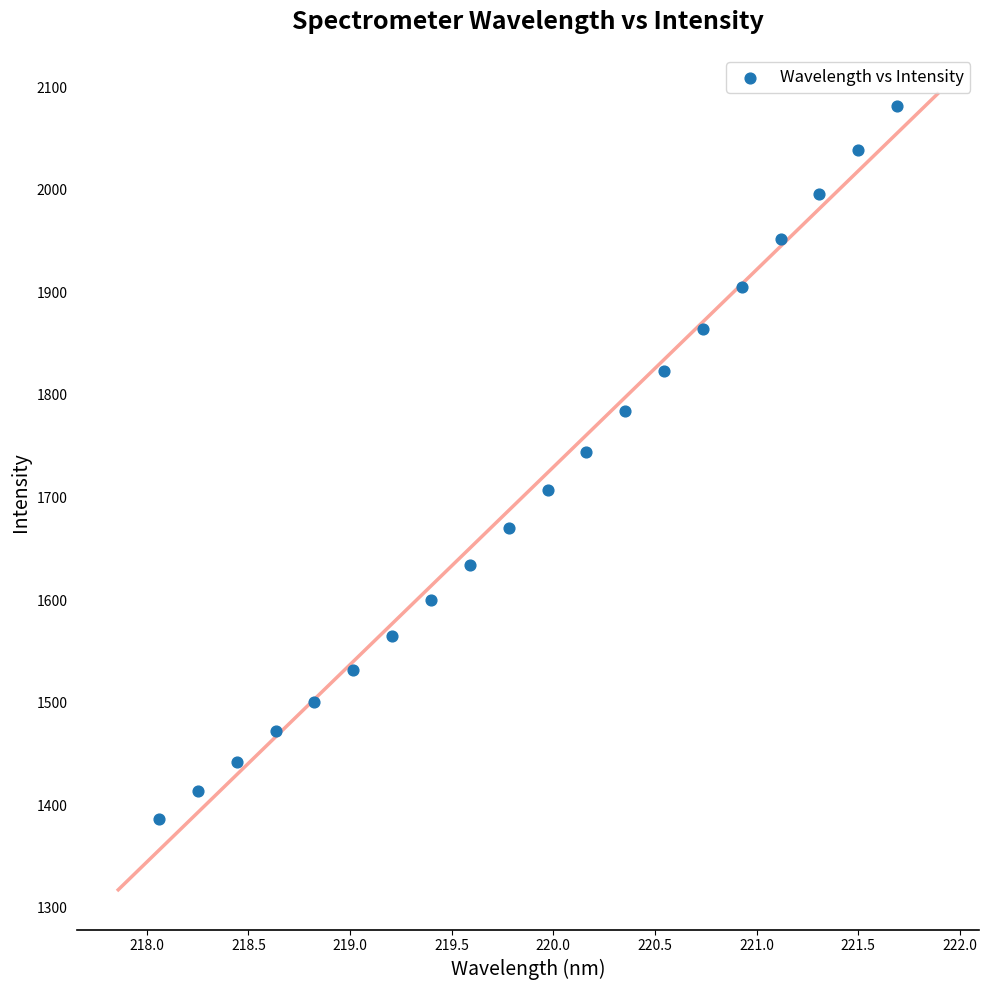

What Y value in the scatter plot is closest to 1734?

1744.4